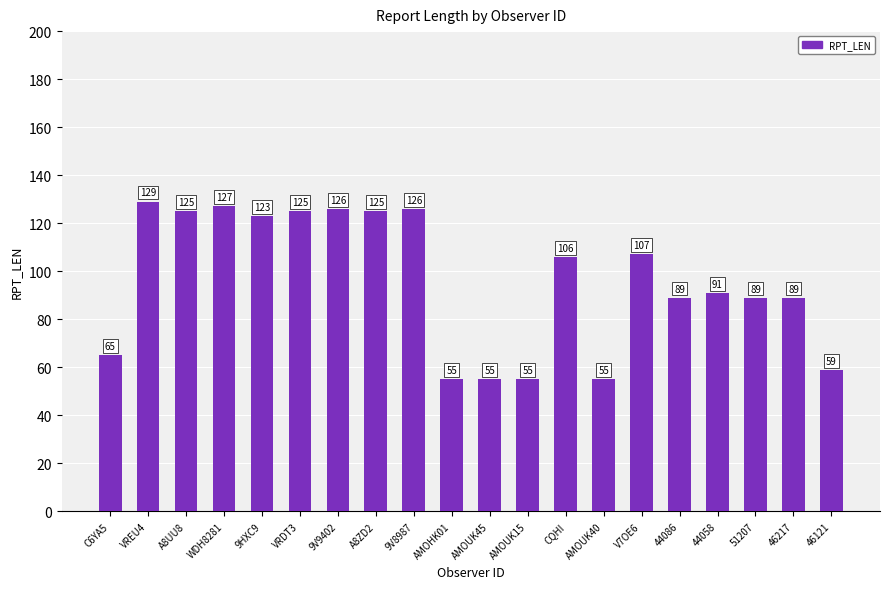

True or false: the data shows 172 at CQHI.

False